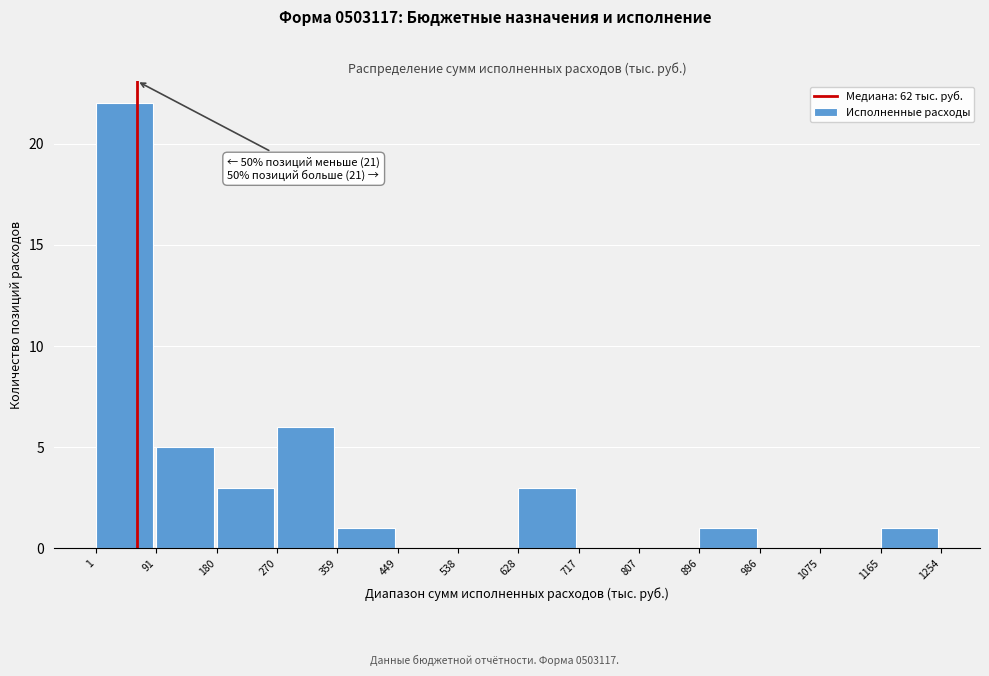

Which range on the x-axis has the tallest bar?

1 to 91